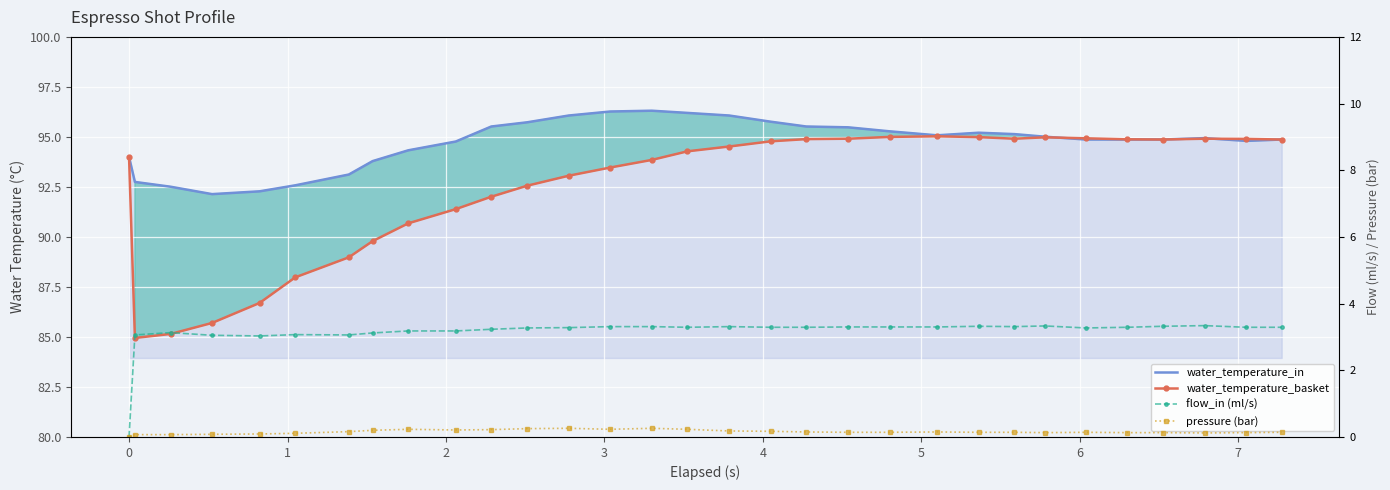

How many positive values does the flow_in (ml/s) series have?

30